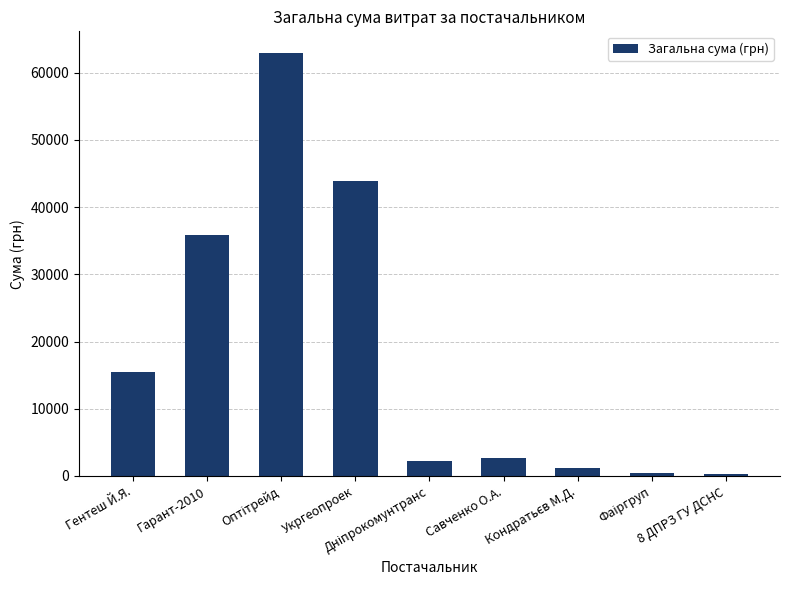

What is the maximum value shown in the chart?

63014.0